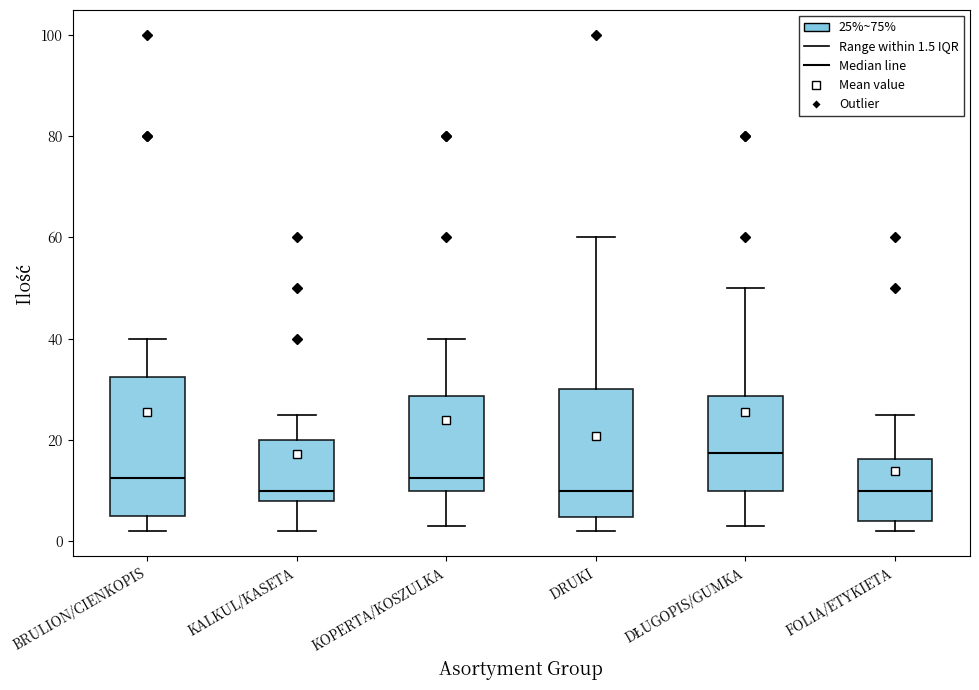

Where does the lower whisker of the box for KALKUL/KASETA end on the y-axis? The values are not printed on the chart, so give them approximately, as read against the axis.

2